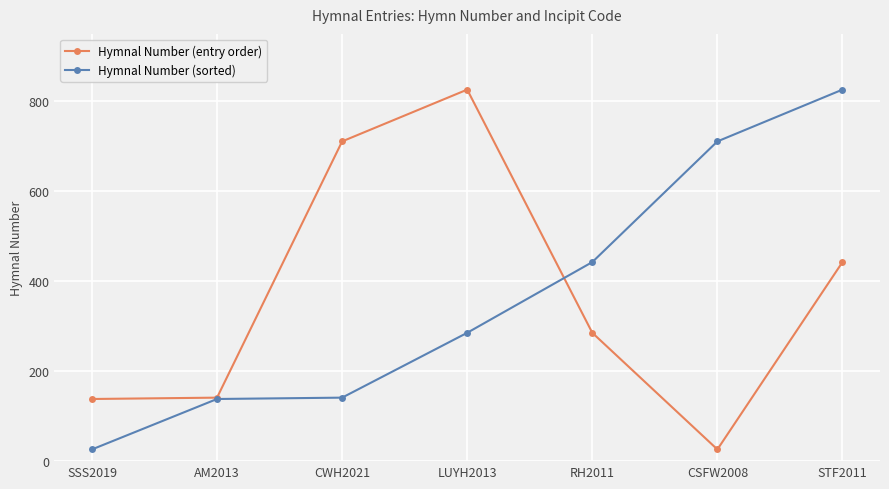

True or false: Hymnal Number (sorted) and Hymnal Number (entry order) intersect in this chart.

True